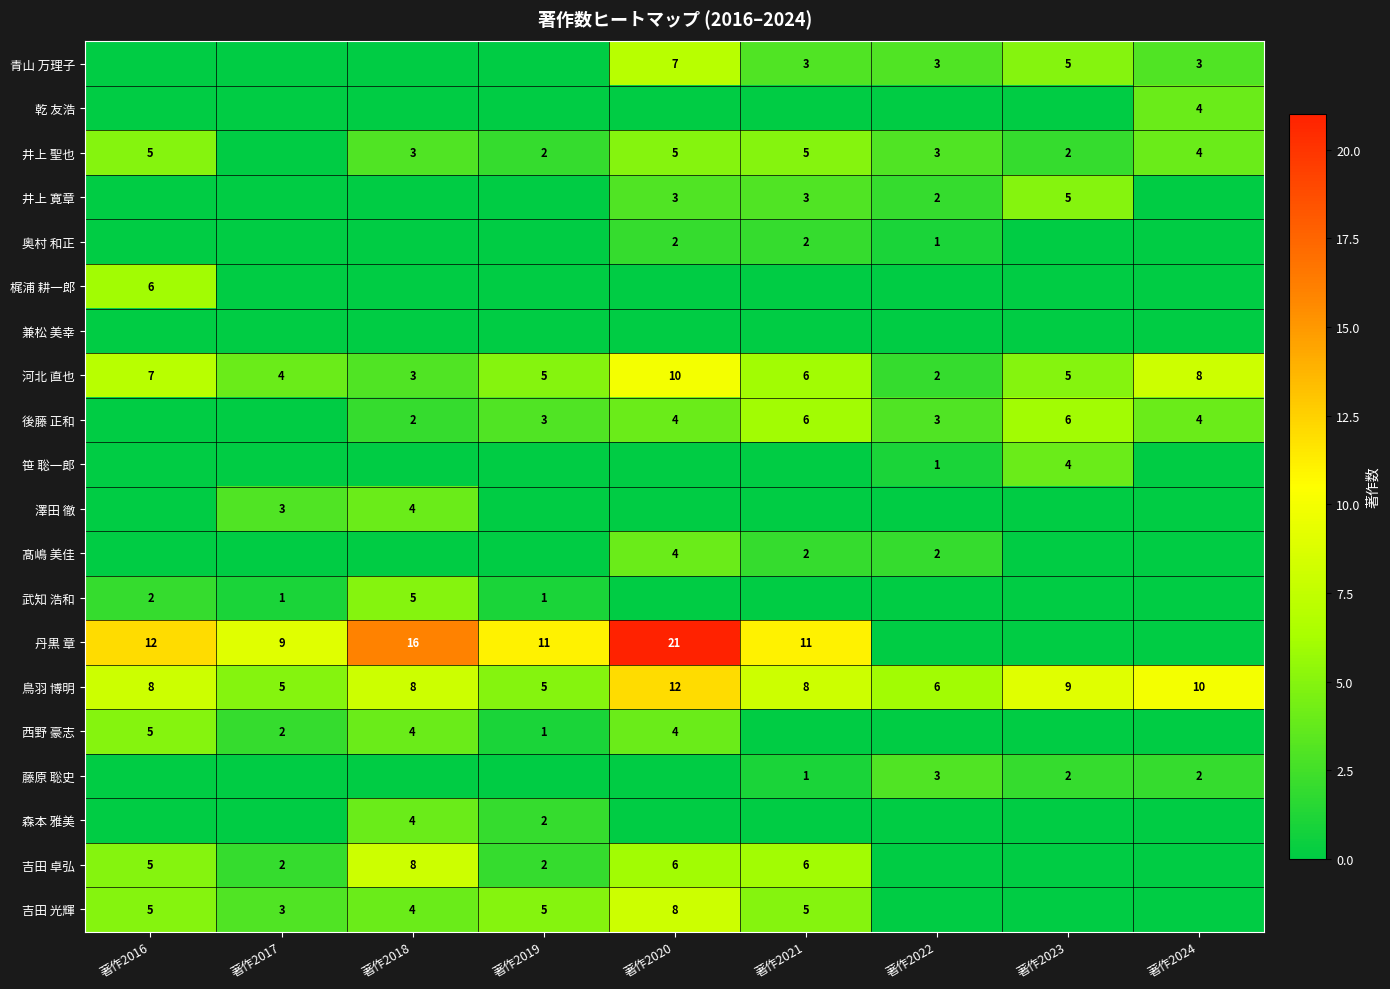

How many categories are shown in the chart?

9